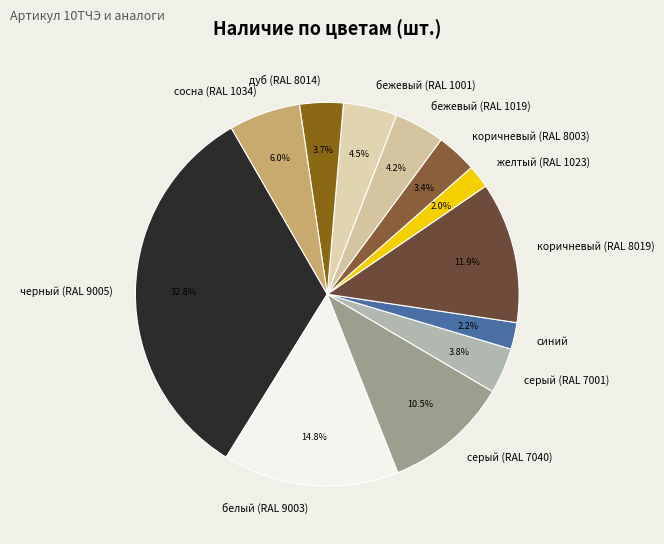

What portion of the pie excludes желтый (RAL 1023)?

98.0%